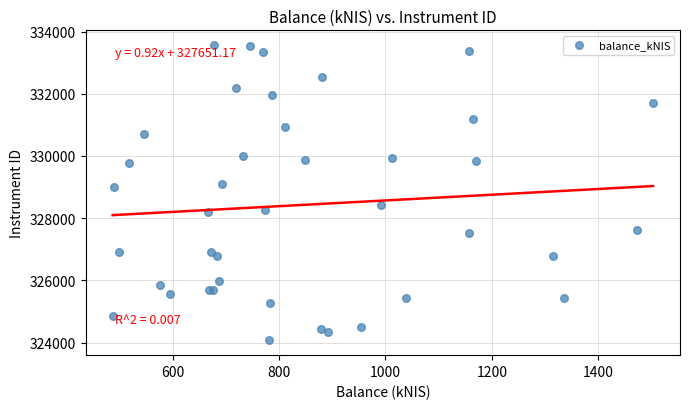

What Y value in the scatter plot is closest to 328818?

329008.3